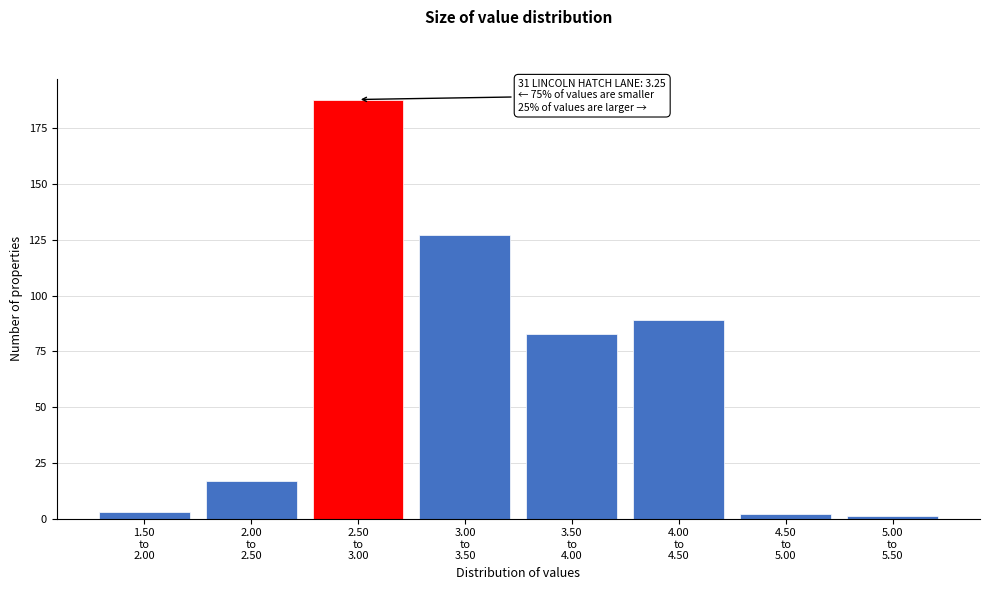

Reading left to right, what are all the values shown in this chart?

3	17	188	127	83	89	2	1